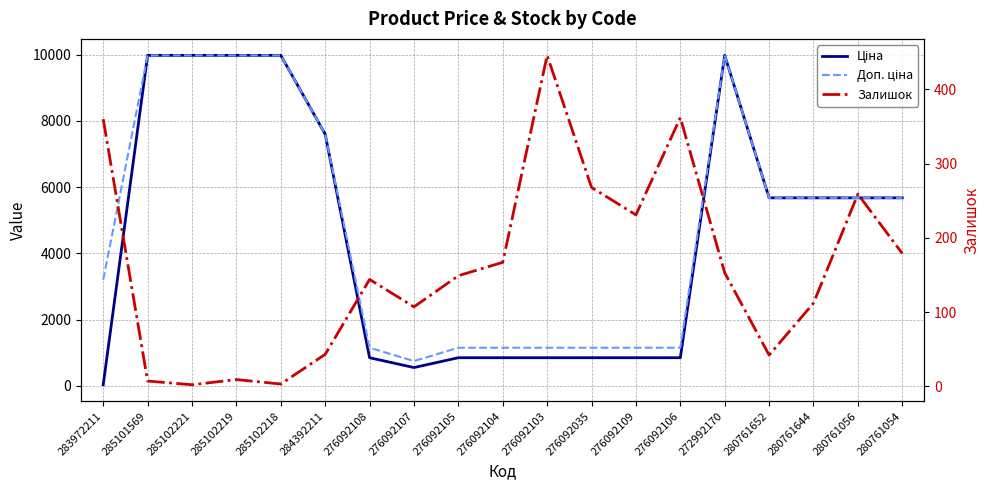

True or false: Ціна and Залишок cross at least once.

True